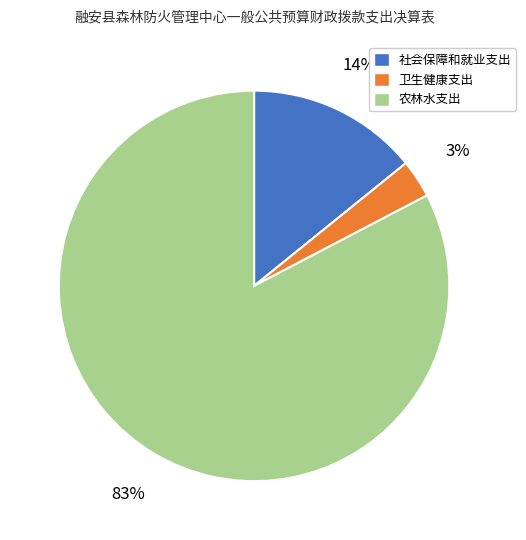

The 社会保障和就业支出 slice represents 14% of the pie. True or false?

True